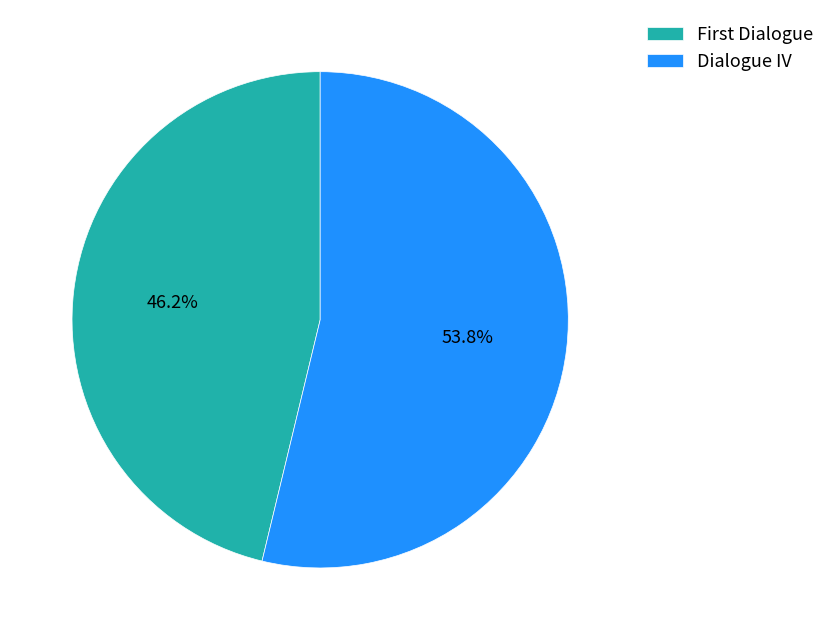

Is there a majority slice in this chart?

Yes